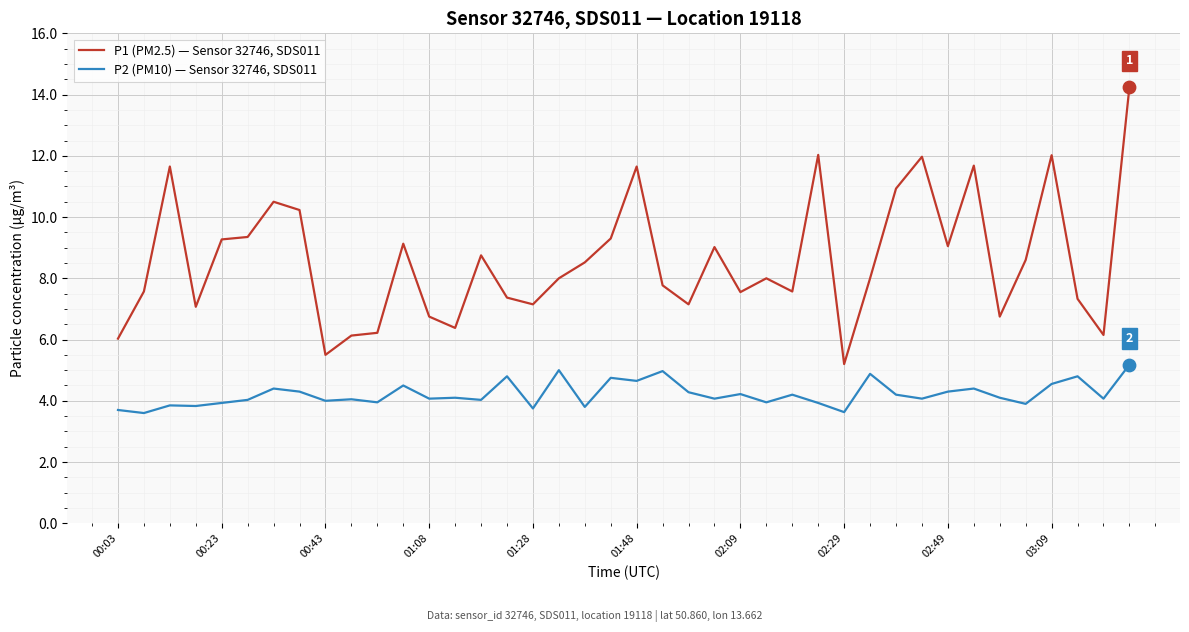

At how many categories does at least one series exceed 5?

40